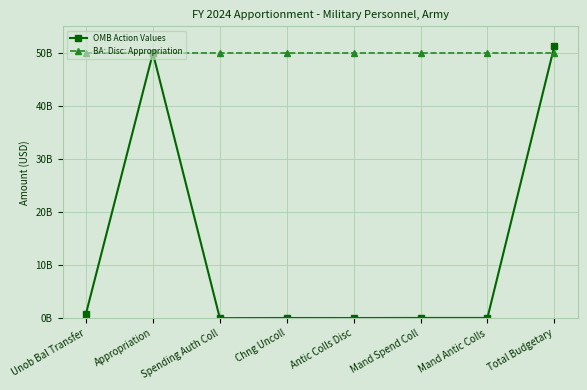

Which series changed the most between Unob Bal Transfer and Antic Colls Disc?

OMB Action Values